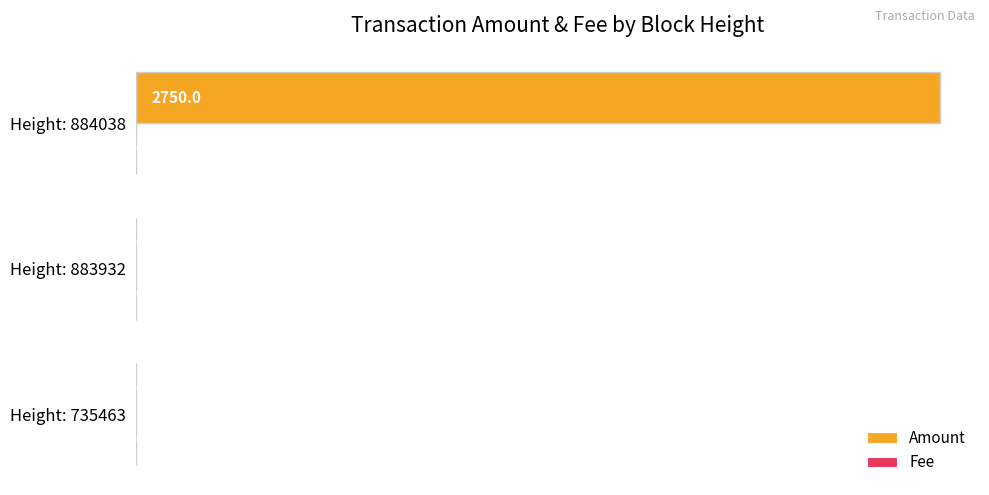

Which series has the largest total across all categories?

Amount